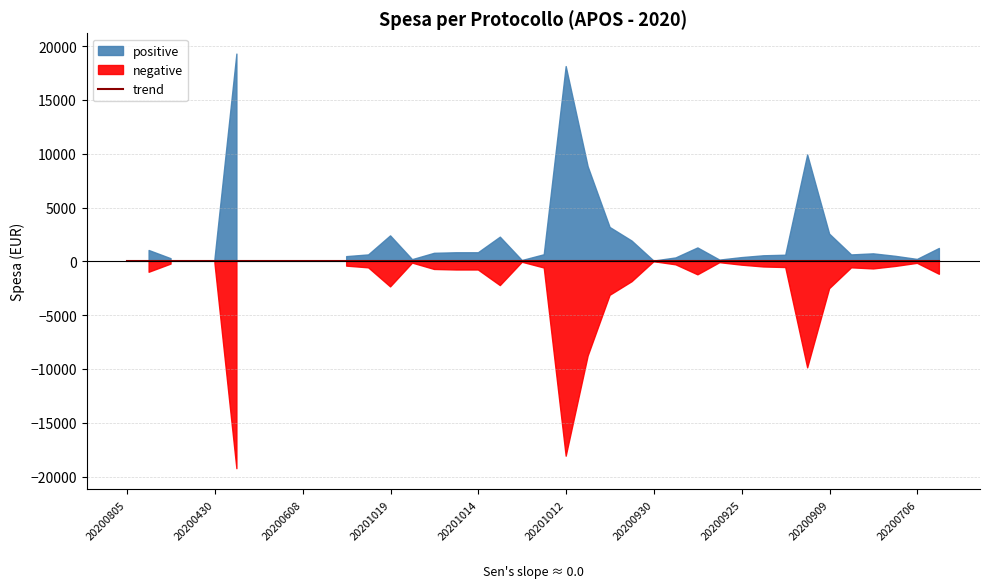

Is the value of negative at 20201020 greater than the value of positive at 20200930?

No